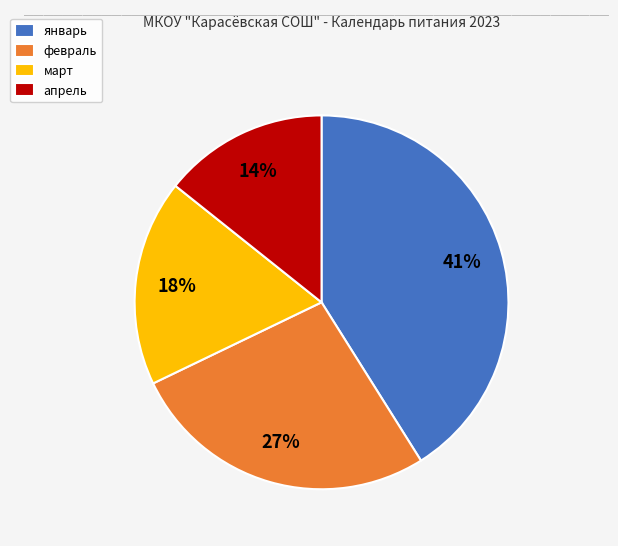

Does any single category account for the majority?

No